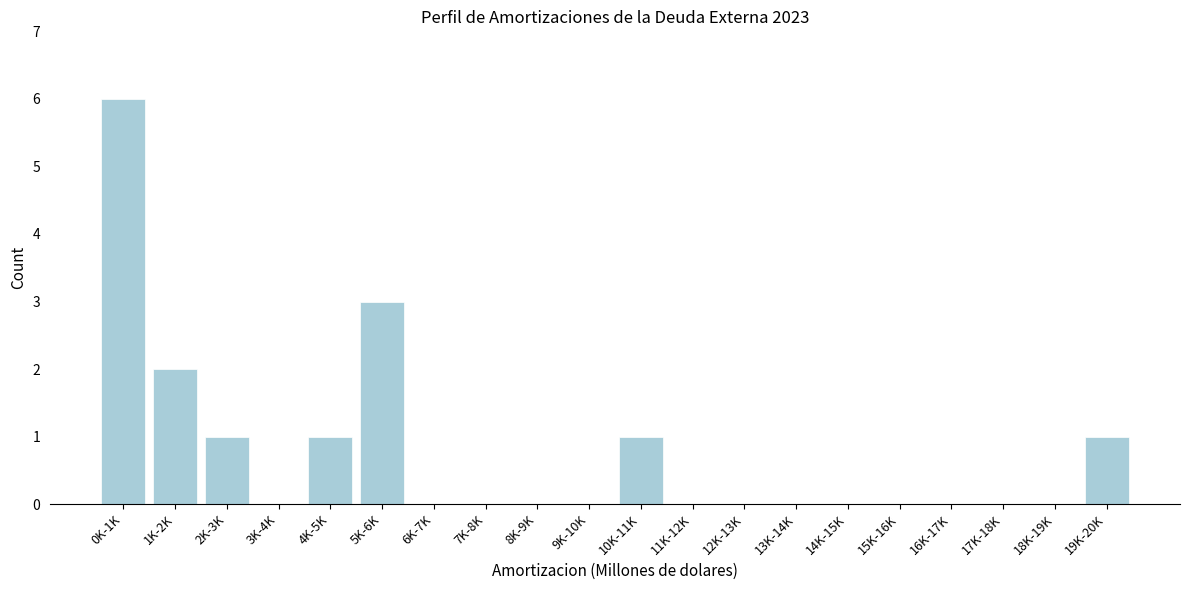

Reading left to right, list all the values displayed in this chart.

0K-1K=6	1K-2K=2	2K-3K=1	3K-4K=0	4K-5K=1	5K-6K=3	6K-7K=0	7K-8K=0	8K-9K=0	9K-10K=0	10K-11K=1	11K-12K=0	12K-13K=0	13K-14K=0	14K-15K=0	15K-16K=0	16K-17K=0	17K-18K=0	18K-19K=0	19K-20K=1